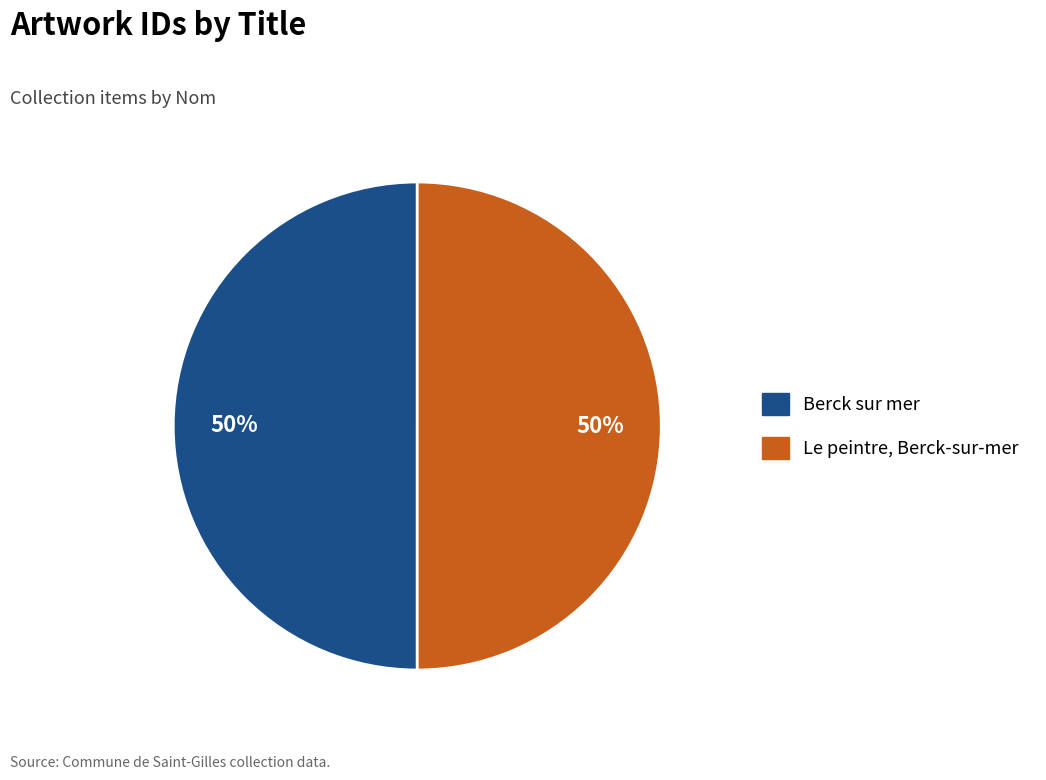

Is the sum of Le peintre, Berck-sur-mer and Berck sur mer greater than half?

Yes